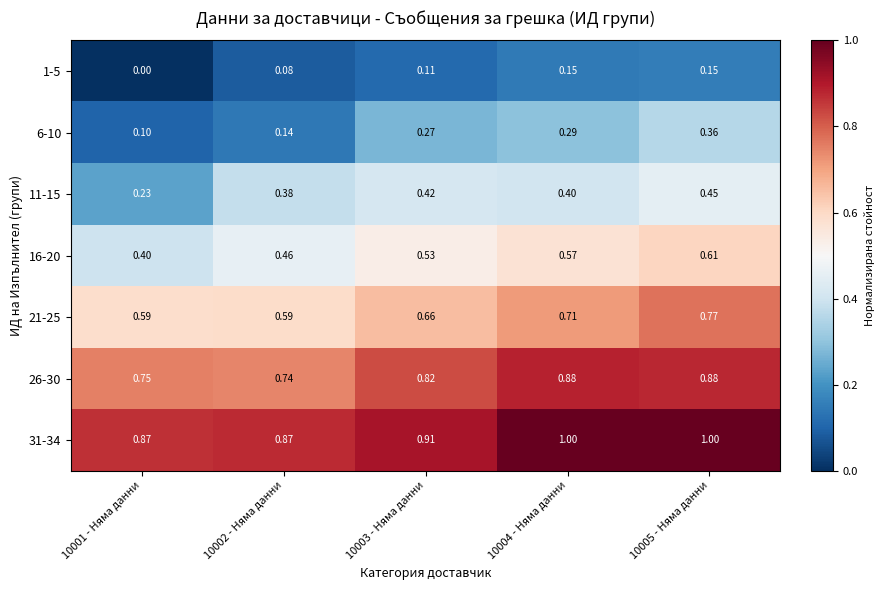

How many distinct data groups are displayed?

7